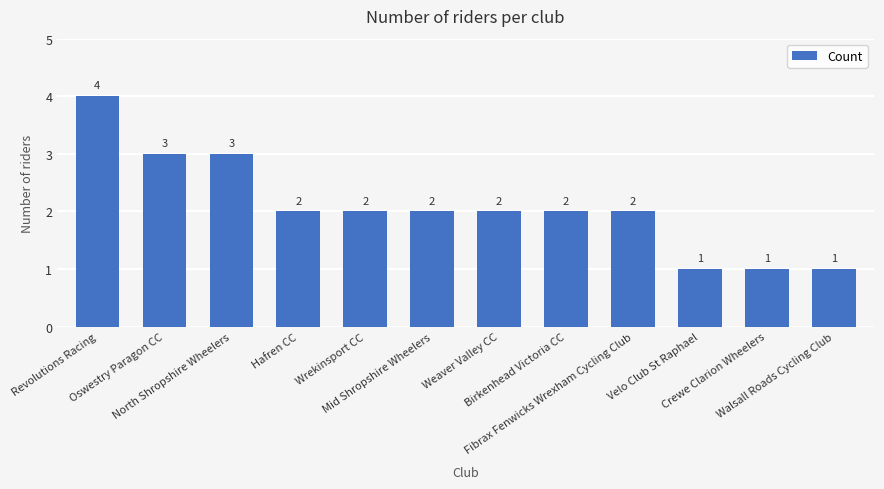

What is the sum of all values?

25